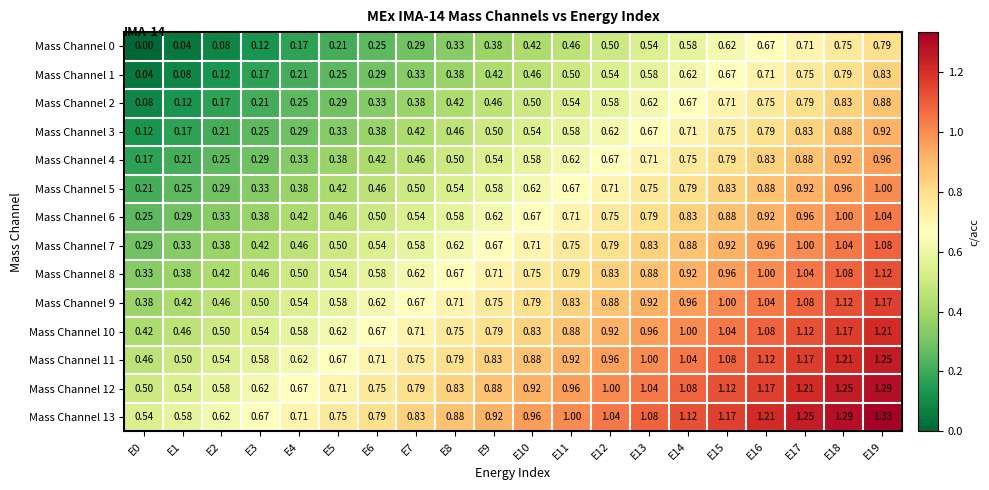

Is the value of Mass Channel 11 at E18 greater than the value of Mass Channel 8 at E5?

Yes